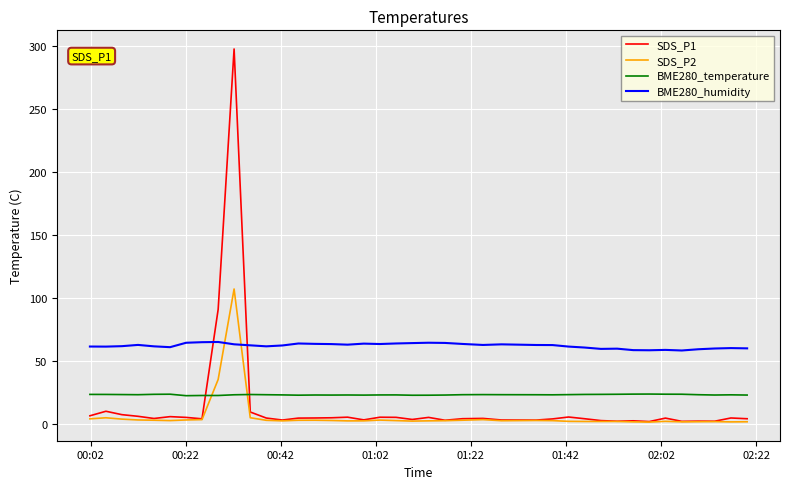

Which series has the largest total across all categories?

BME280_humidity